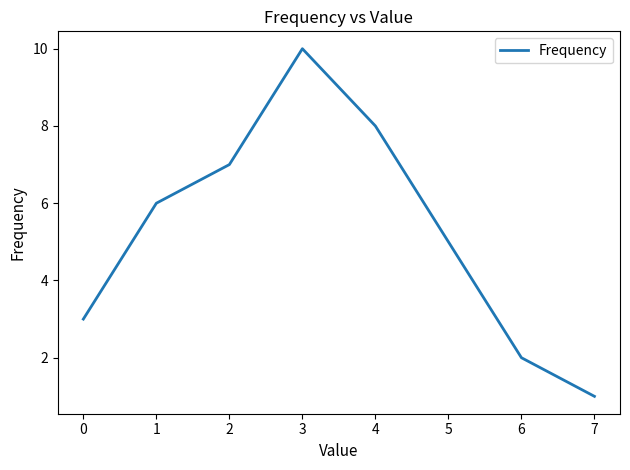

The chart shows a value of 10 at 2. True or false?

False